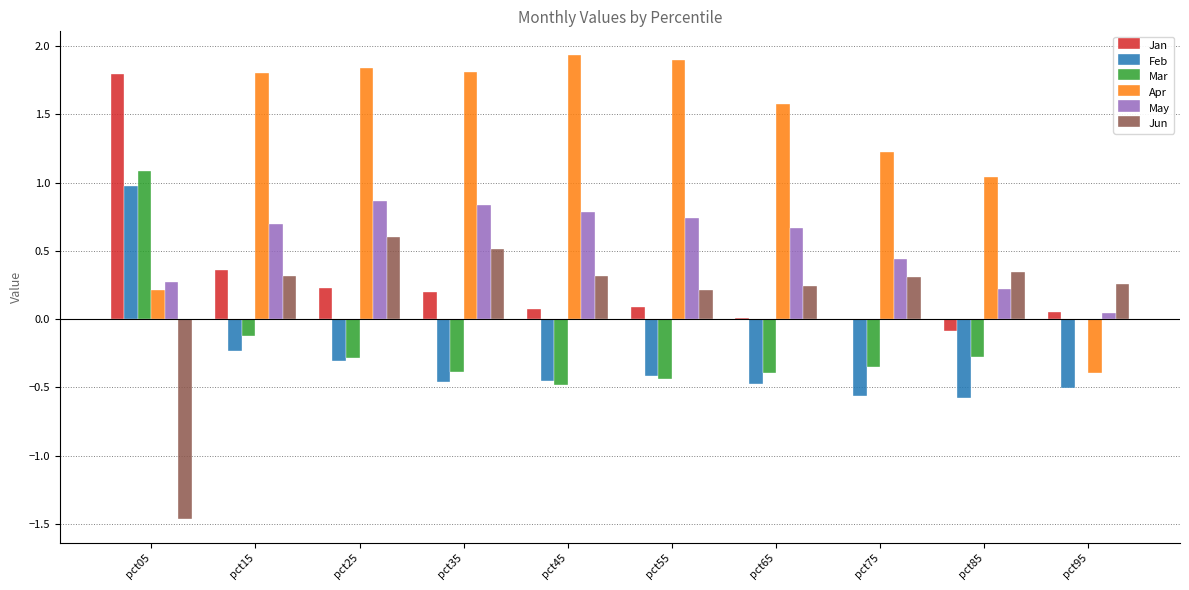

Which series has the largest total across all categories?

Apr